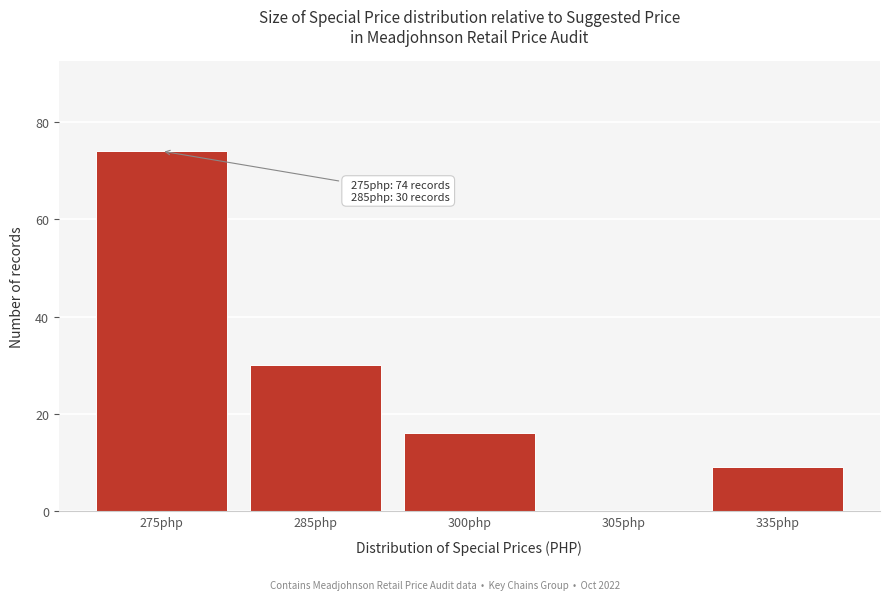

Reading left to right, what are all the values shown in this chart?

275php=74	285php=30	300php=16	305php=0	335php=9